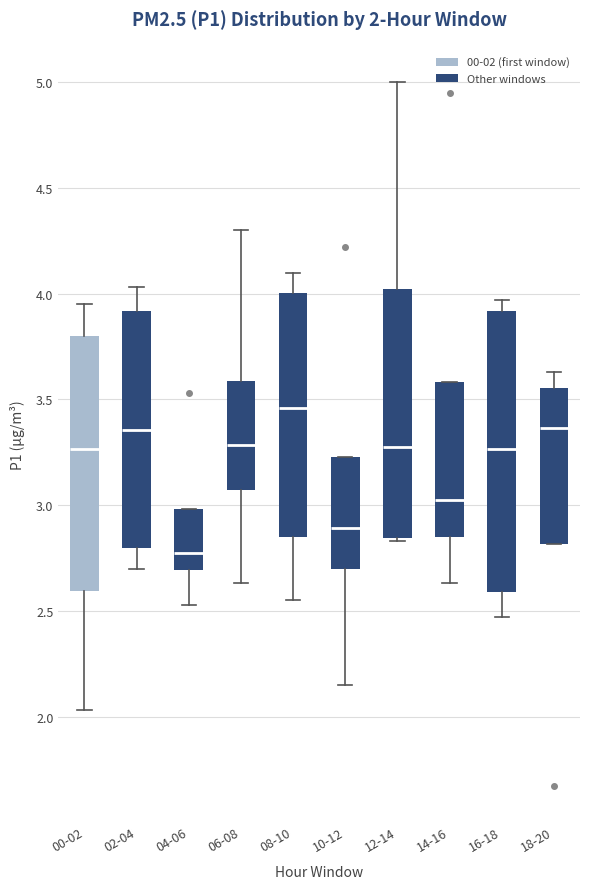

Which box is the tallest, from its lower edge to its upper edge?

16-18